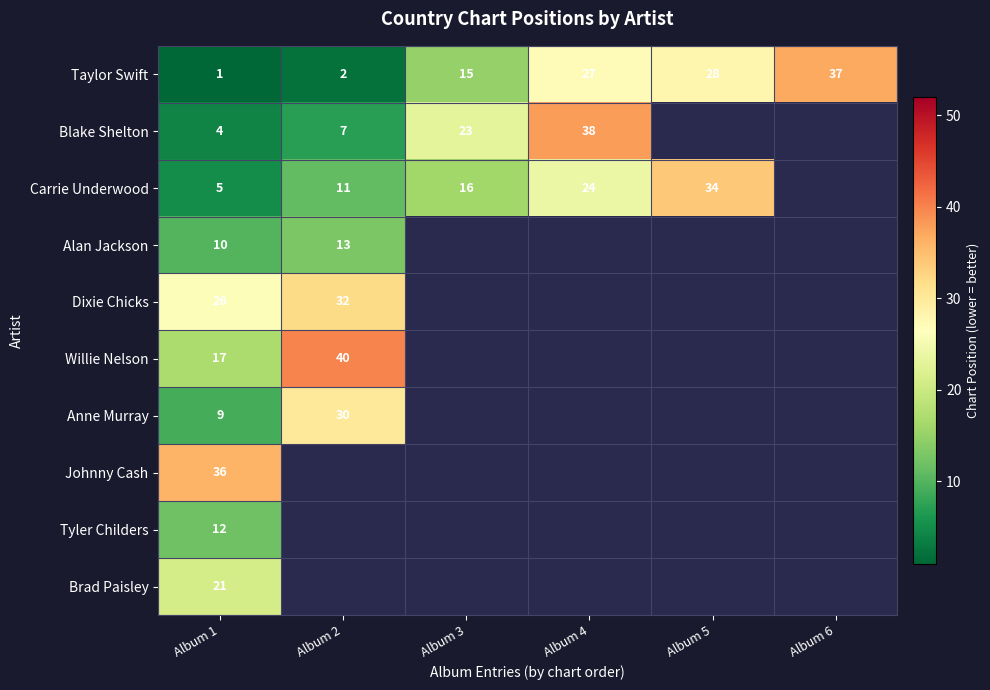

At which category does the chart reach its peak across all series?

Album 2